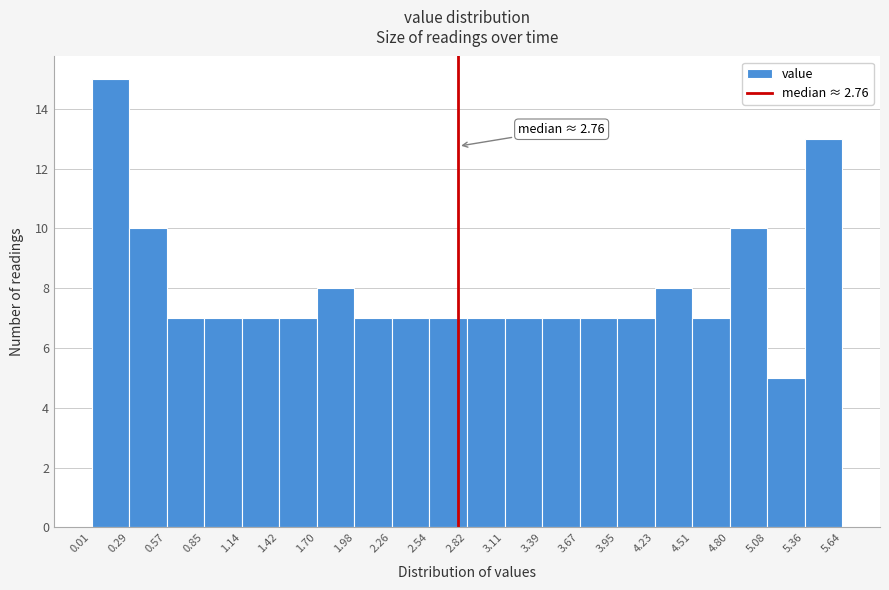

Over which range of the x-axis is the bar tallest?

0.01 to 0.29